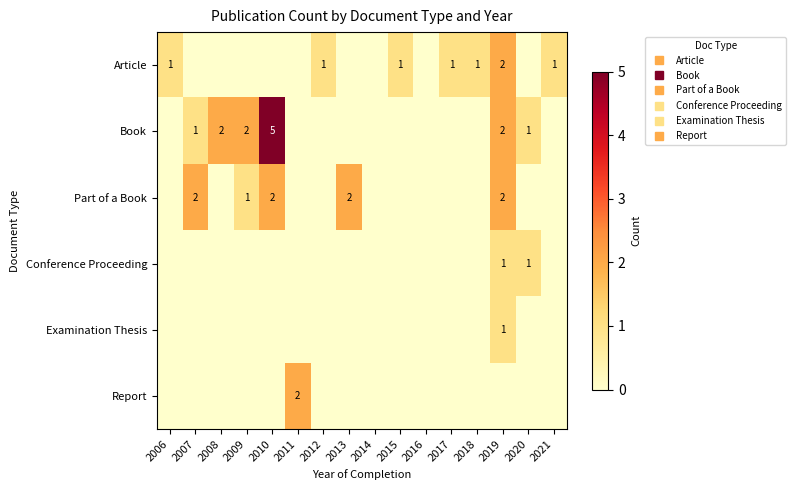

What is the sum of the Article values at 2019 and 2012?

3